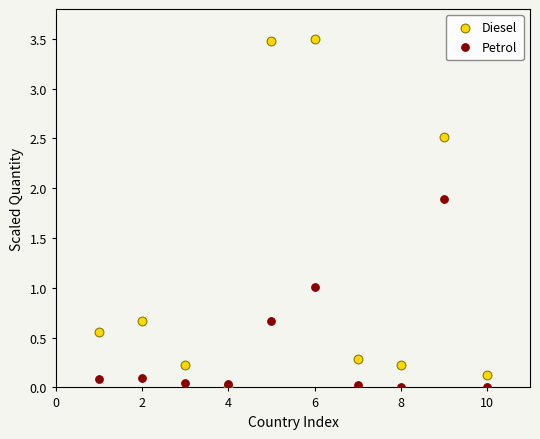

Which series contains the highest Y value?

Diesel